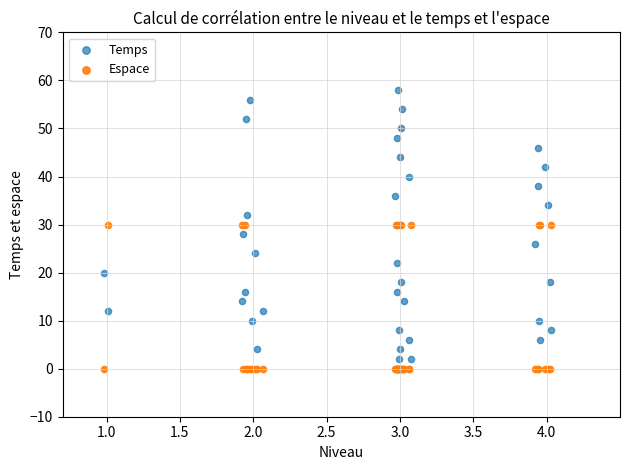

What are all the series names shown in the legend?

Temps, Espace